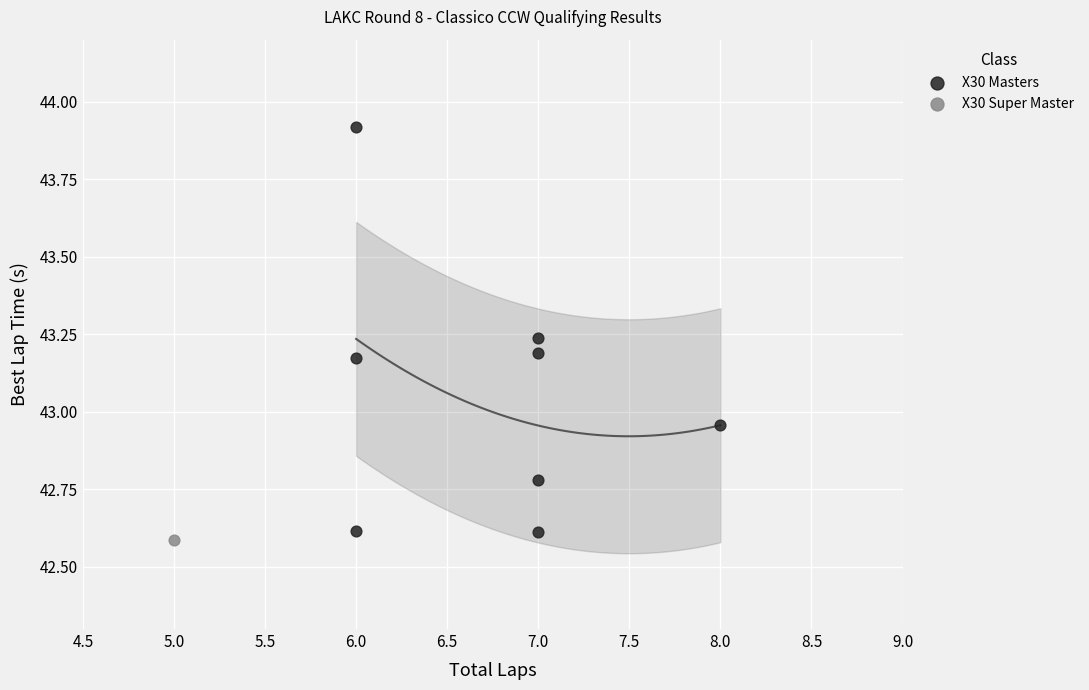

What are all the series names shown in the legend?

X30 Masters, X30 Super Master